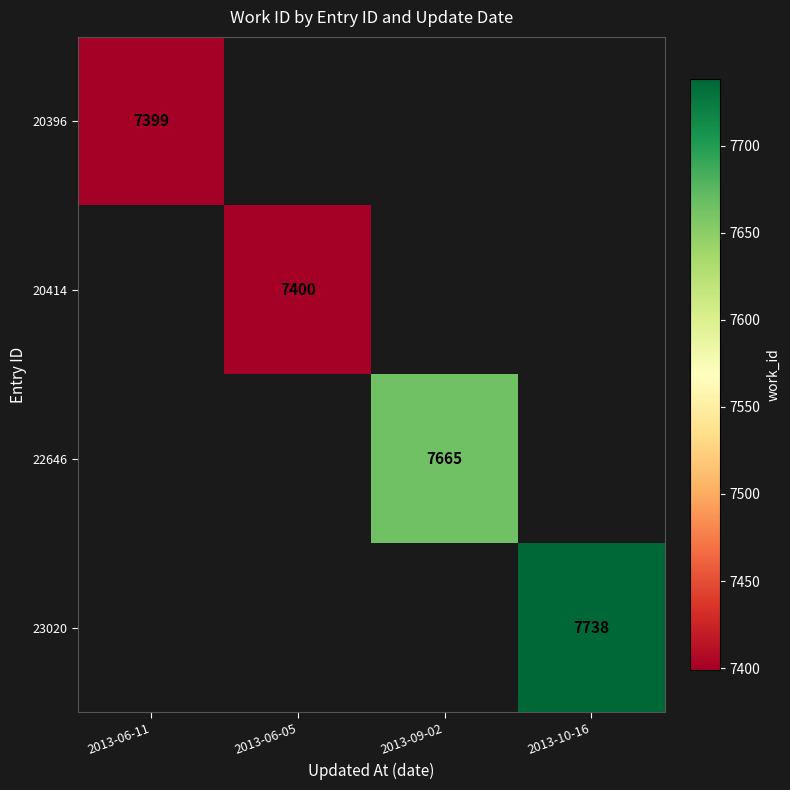

True or false: 20414 has a value of 7400 at 2013-06-05.

True